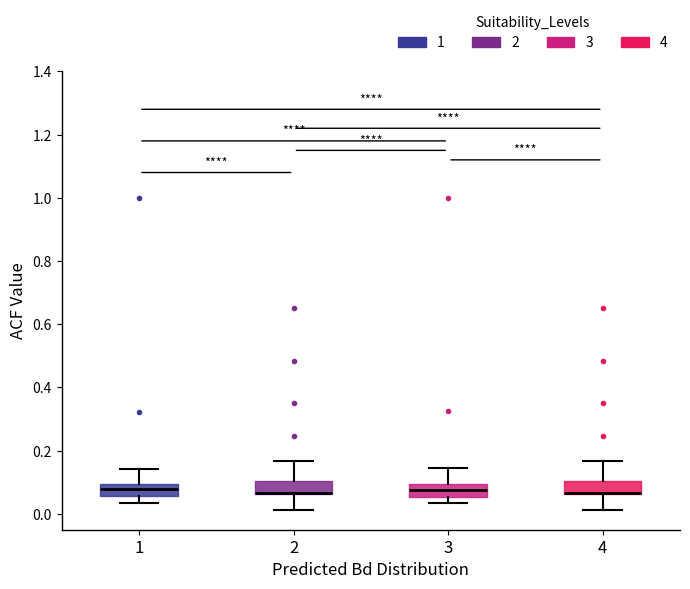

Where is the upper edge of the box at x = 1 on the y-axis? The values are not printed on the chart, so give them approximately, as read against the axis.

0.10